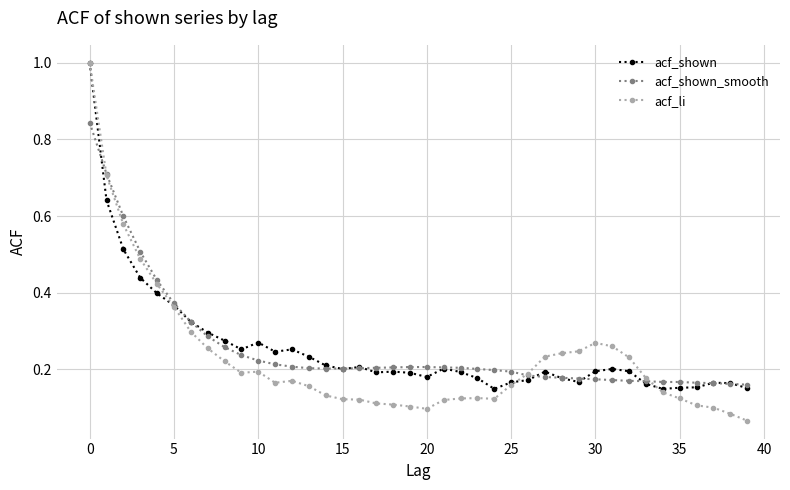

Which series has the widest spread of values?

acf_li